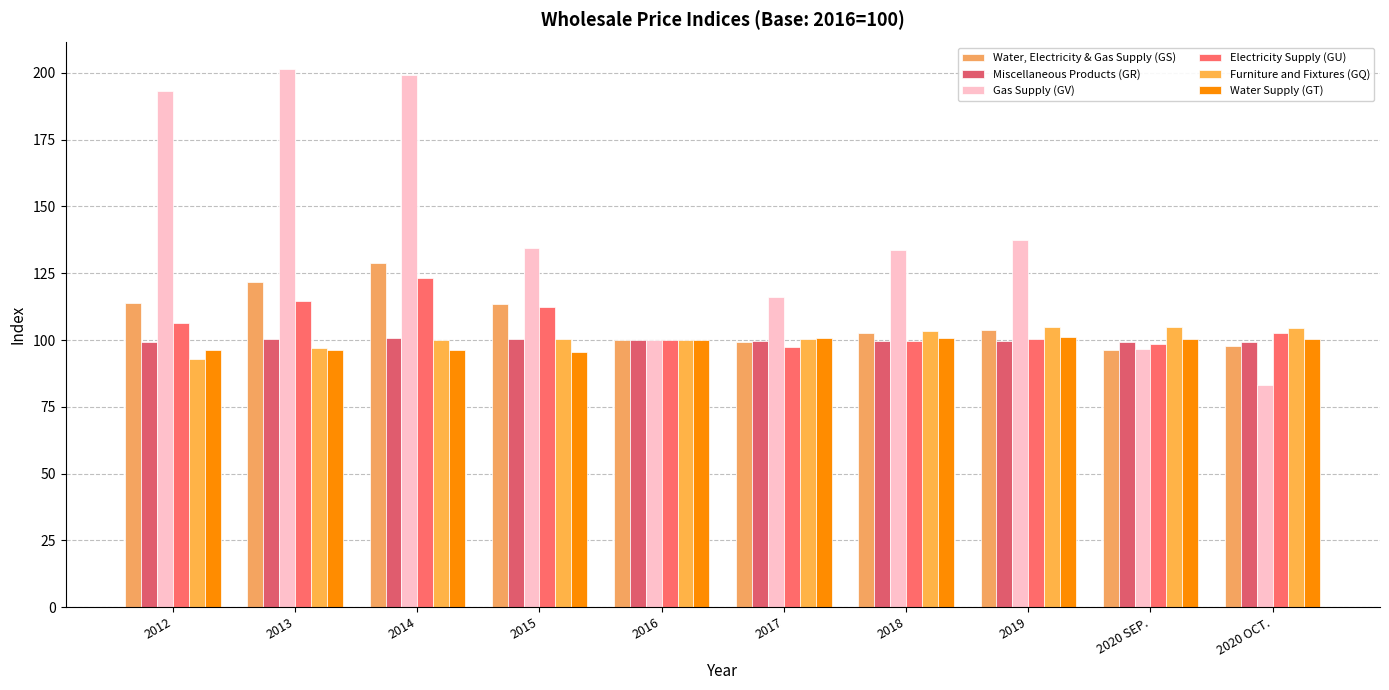

Reading left to right, extract all data points from this chart.

Water, Electricity & Gas Supply (GS): 113.8	121.7	128.9	113.5	100.0	99.3	102.7	103.8	96.4	97.6
Miscellaneous Products (GR): 99.3	100.5	100.8	100.4	100.0	99.6	99.7	99.5	99.1	99.2
Gas Supply (GV): 193.3	201.3	199.3	134.6	100.0	116.2	133.5	137.4	96.7	83.3
Electricity Supply (GU): 106.3	114.7	123.3	112.2	100.0	97.5	99.8	100.5	98.7	102.8
Furniture and Fixtures (GQ): 92.7	97.2	100.0	100.4	100.0	100.4	103.5	104.9	104.8	104.5
Water Supply (GT): 96.2	96.2	96.2	95.5	100.0	100.8	100.9	101.3	100.3	100.3